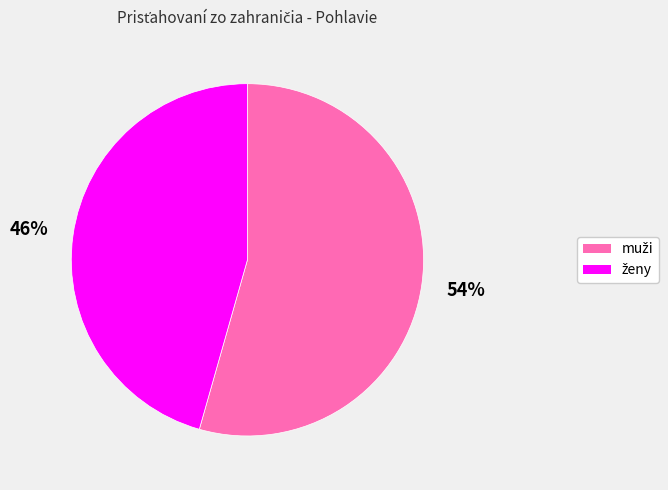

To the nearest percent, what is the average slice percentage?

50%